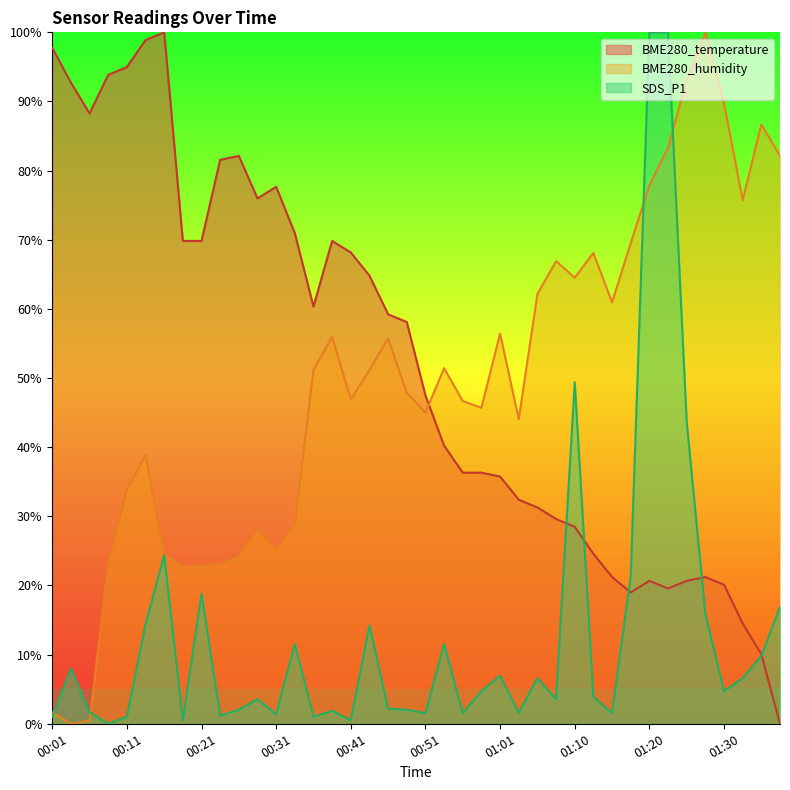

The value of BME280_humidity at 00:31 is 25.2. True or false?

True